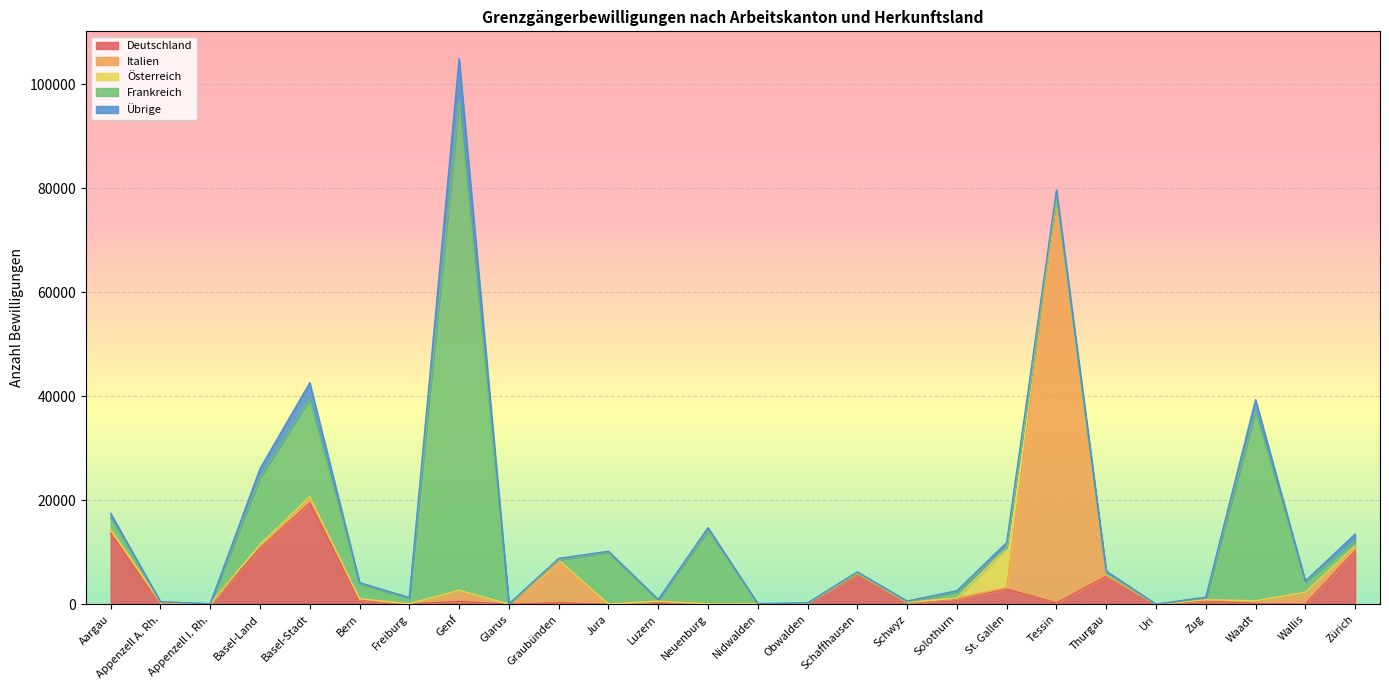

What is the difference between the second highest and second lowest values in the Deutschland series?

13581